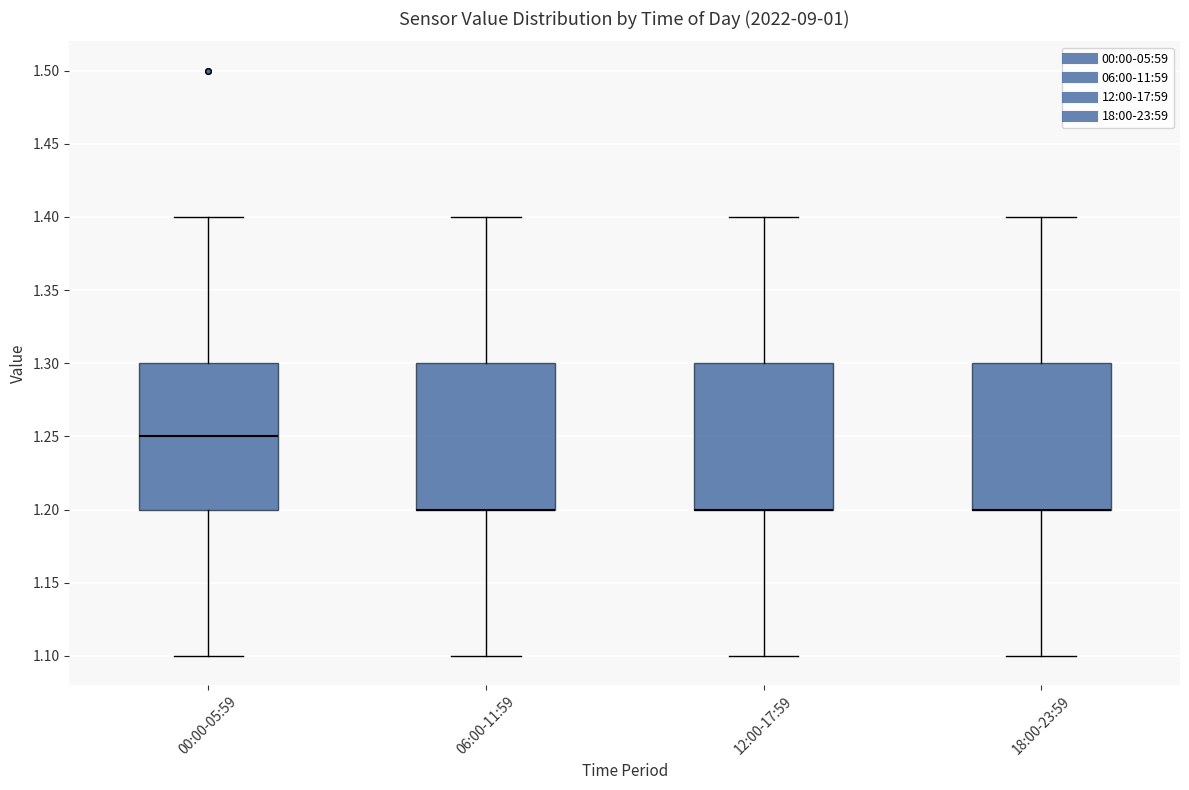

Where is the upper edge of the box for 06:00-11:59 on the y-axis? The values are not printed on the chart, so give them approximately, as read against the axis.

1.30